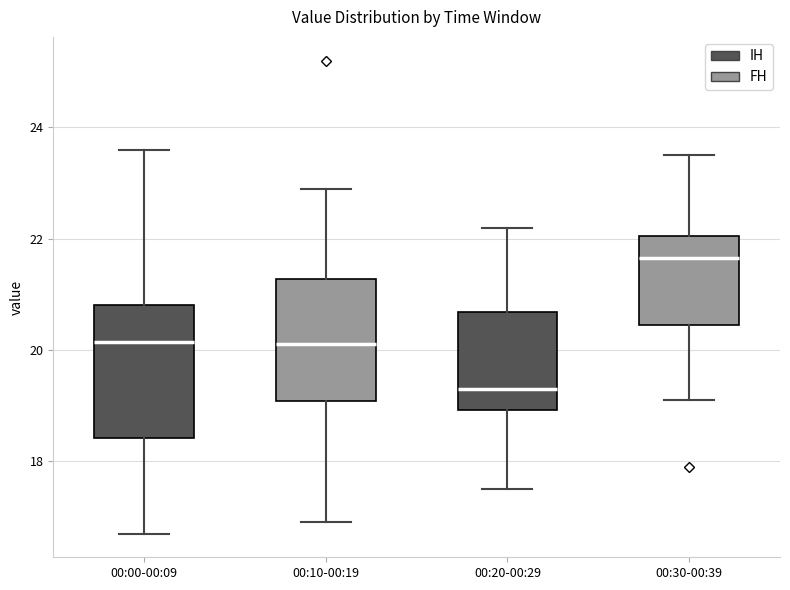

Which box has the highest median line?

00:30-00:39